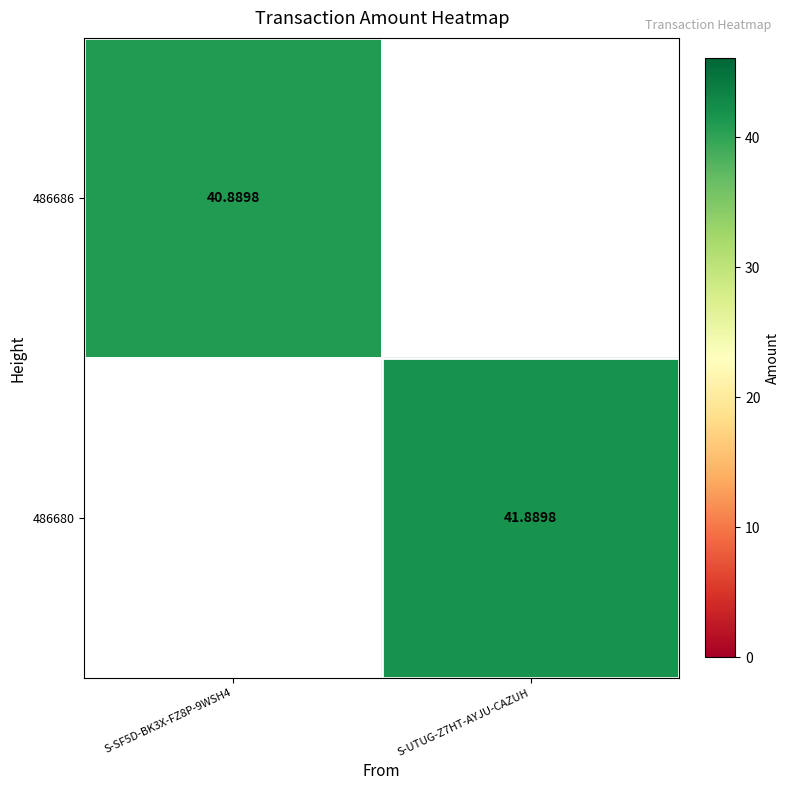

List the series in order of their overall mean, lowest first.

486686, 486680